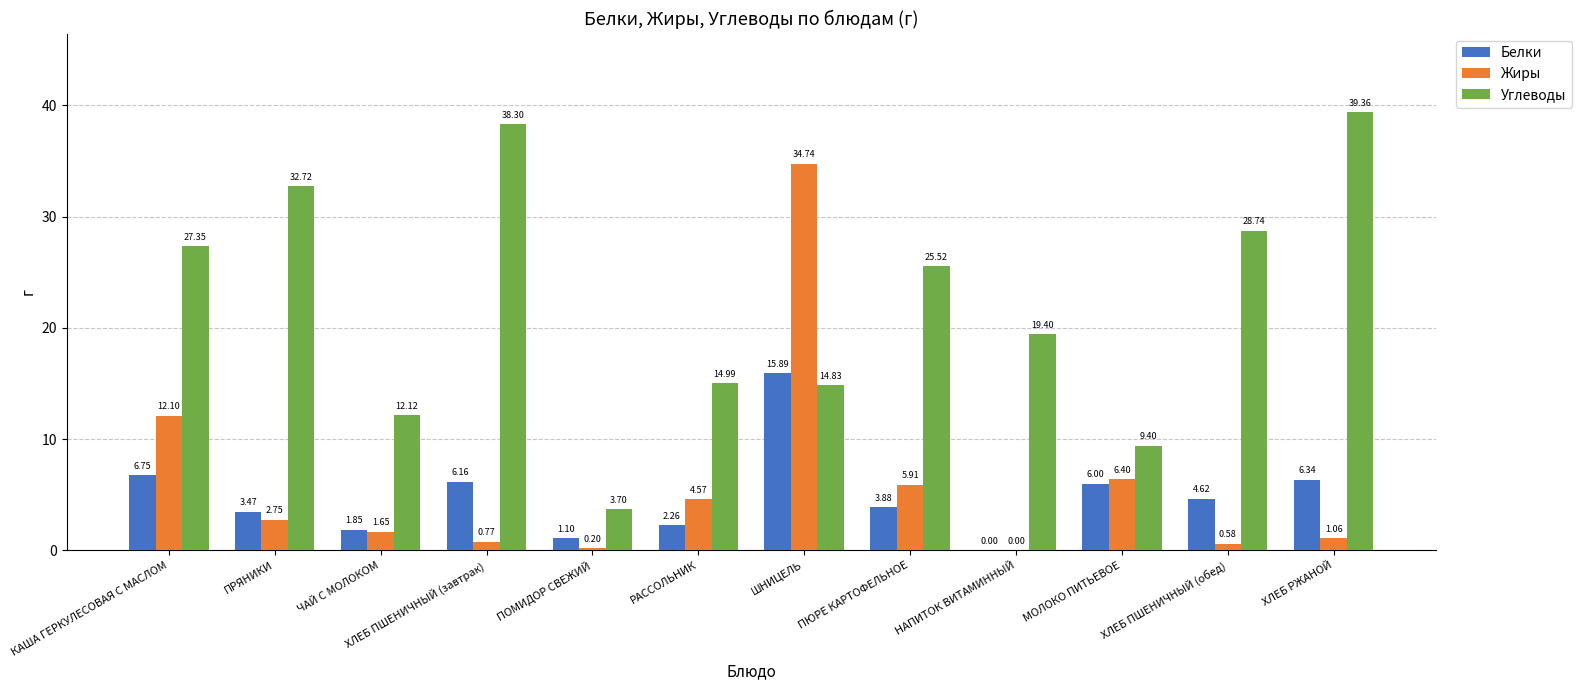

True or false: Жиры has a value of 8.6 at ШНИЦЕЛЬ.

False